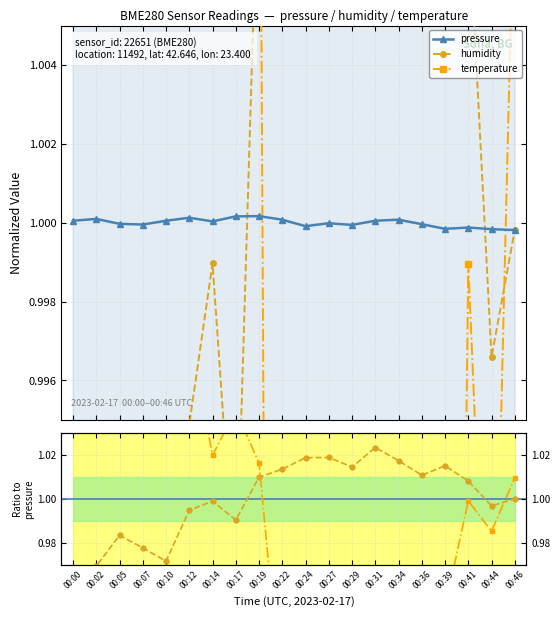

The value of humidity at 00:41 is 1.7. True or false?

False